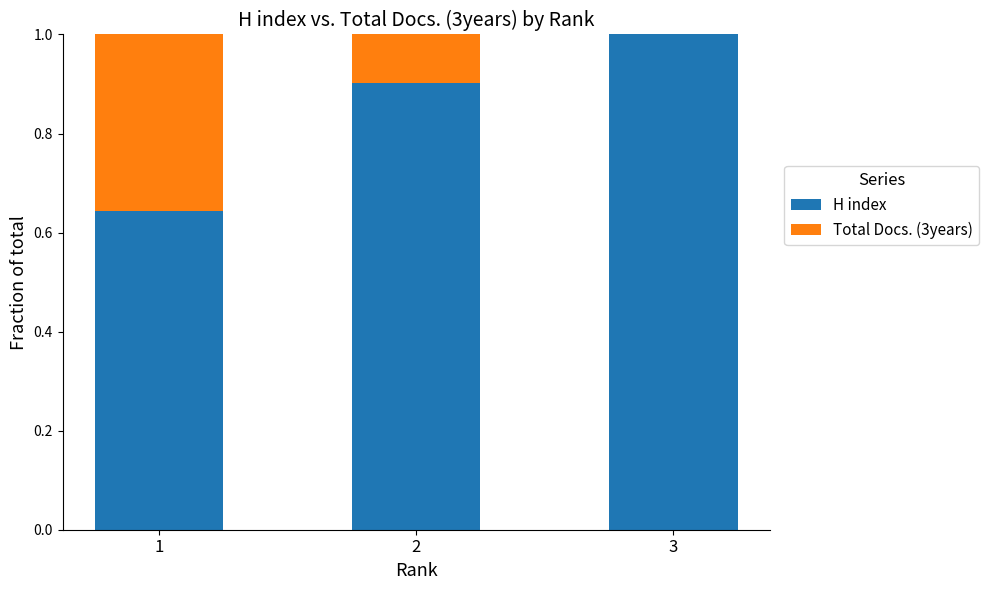

What is the maximum value for H index?

1.0